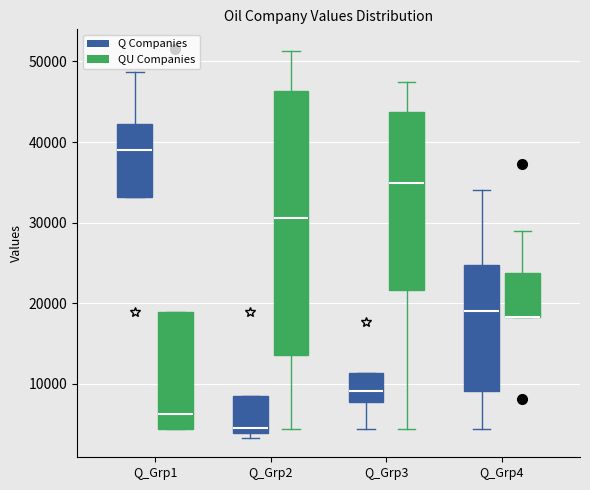

Reading left to right, read every box against the y-axis: the position of its median line, the range the box covers, and the ends of its whiskers. The values are not printed on the chart, so give them approximately, as read against the axis.

Q_Grp1 (Q Companies): median 39000, box 33000 to 42000, whiskers 33000 to 49000
Q_Grp1 (QU Companies): median 6000, box 4000 to 19000, whiskers 4000 to 19000
Q_Grp2 (Q Companies): median 5000, box 4000 to 8000, whiskers 3000 to 8000
Q_Grp2 (QU Companies): median 31000, box 14000 to 46000, whiskers 4000 to 51000
Q_Grp3 (Q Companies): median 9000, box 8000 to 11000, whiskers 4000 to 11000
Q_Grp3 (QU Companies): median 35000, box 22000 to 44000, whiskers 4000 to 47000
Q_Grp4 (Q Companies): median 19000, box 9000 to 25000, whiskers 4000 to 34000
Q_Grp4 (QU Companies): median 18000 (drawn on the box's lower edge), box 18000 to 24000, whiskers 18000 to 29000